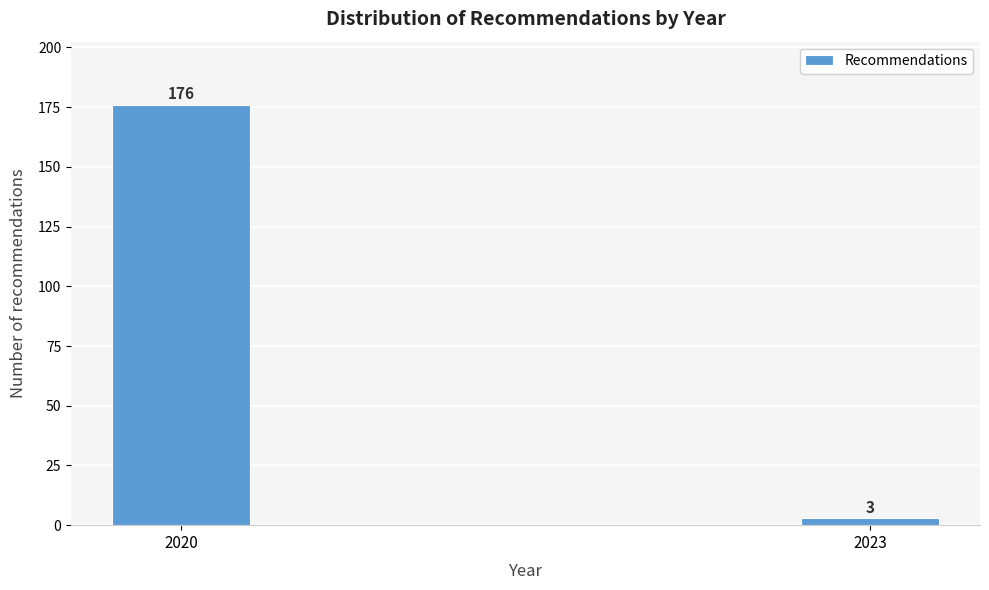

Reading left to right, transcribe all the data shown in this chart.

176	3